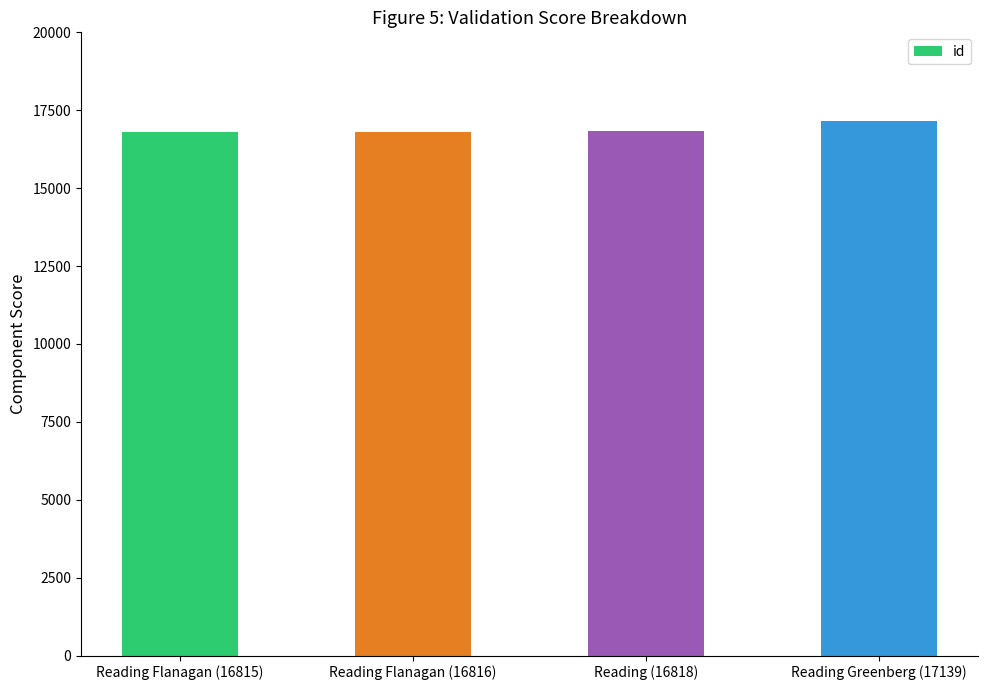

What is the maximum value shown in the chart?

17139